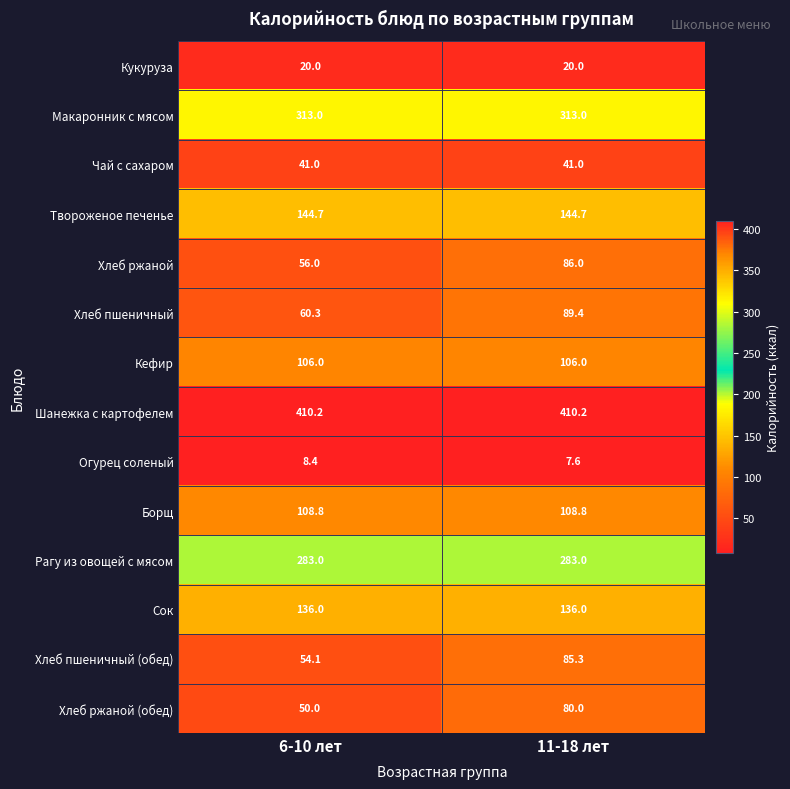

What is the sum of all Рагу из овощей с мясом values?

566.0